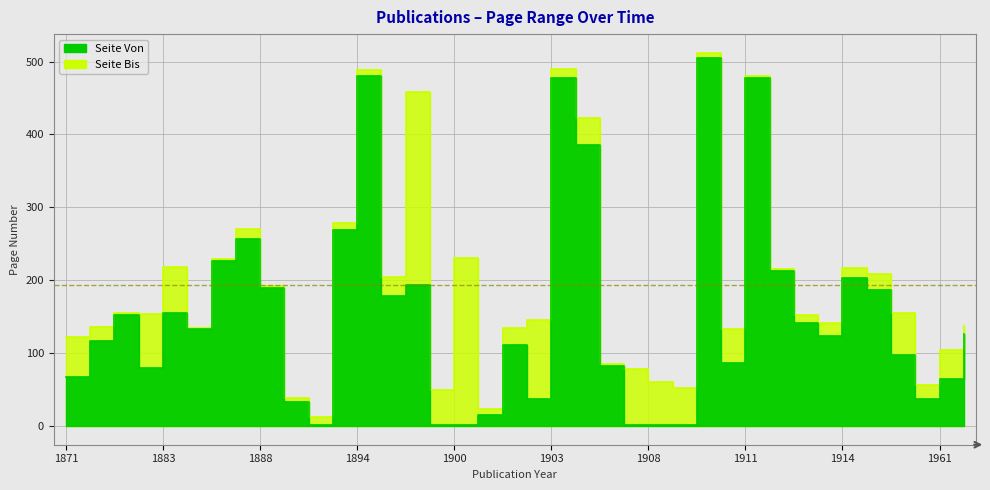

How many series are shown in this chart?

2